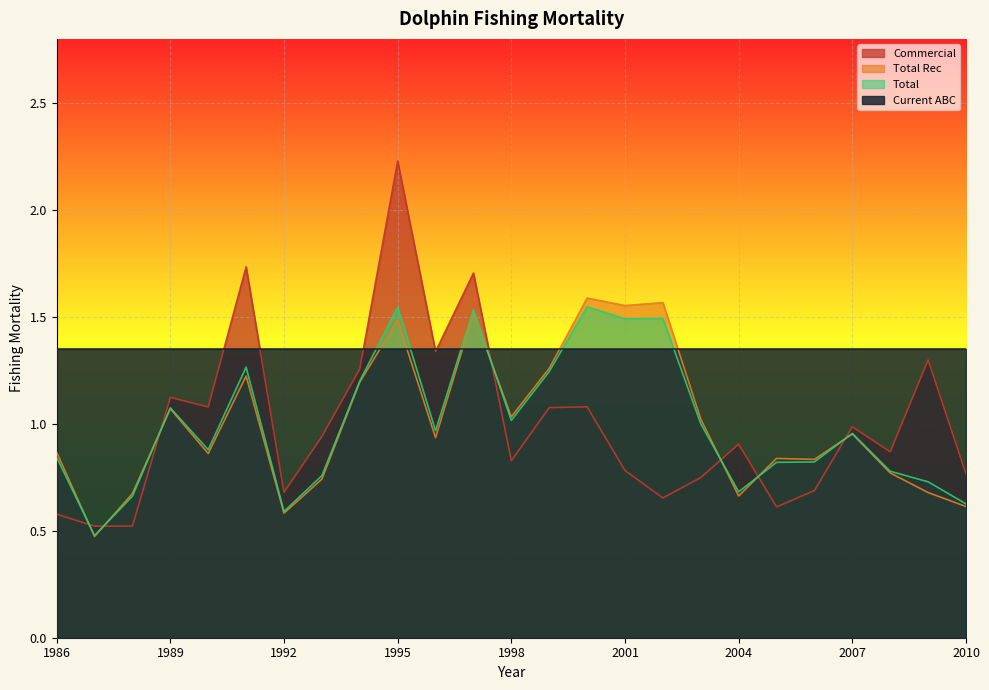

What is the difference between the maximum and minimum values in the Commercial series?

1.7